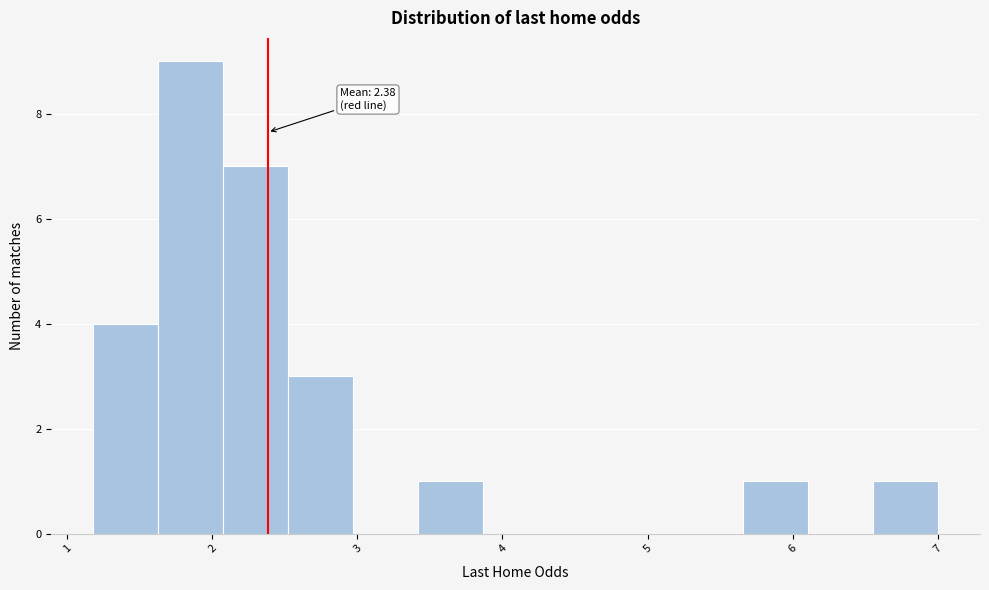

Which range on the x-axis has the tallest bar?

1.6 to 2.1